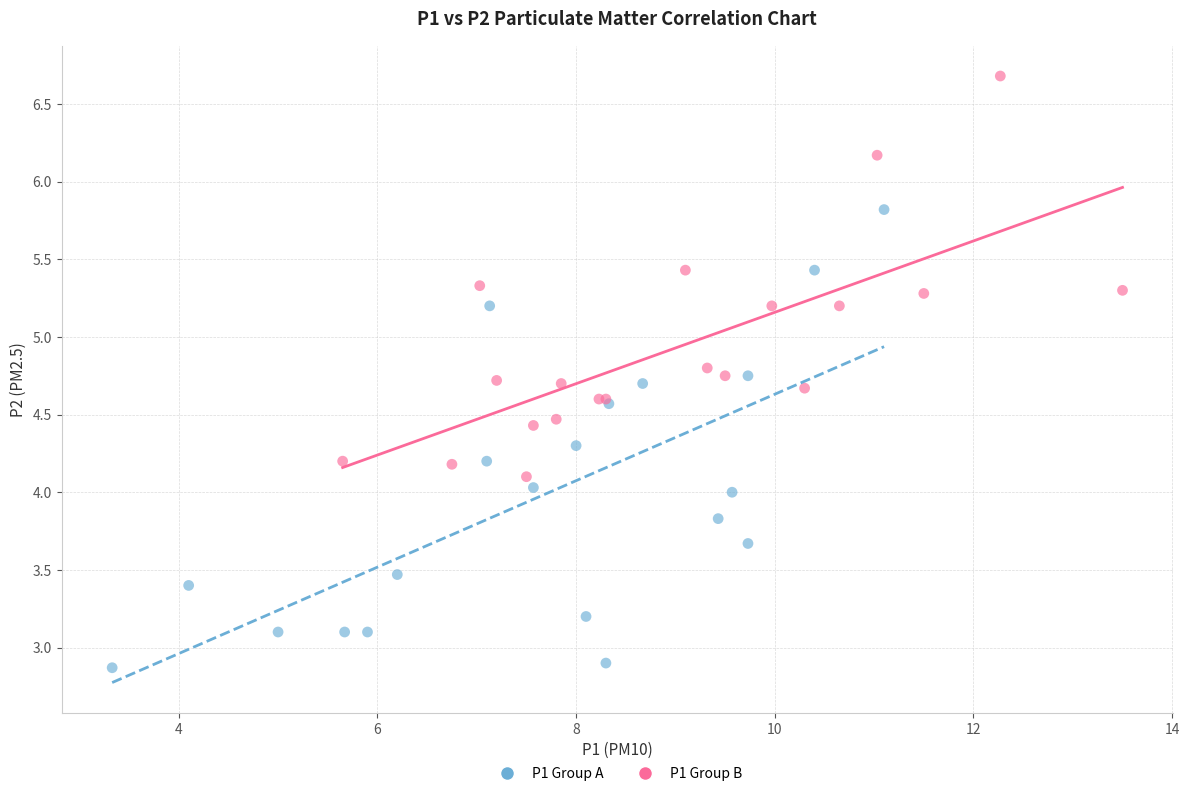

Which series reaches the maximum Y coordinate?

P1 Group B